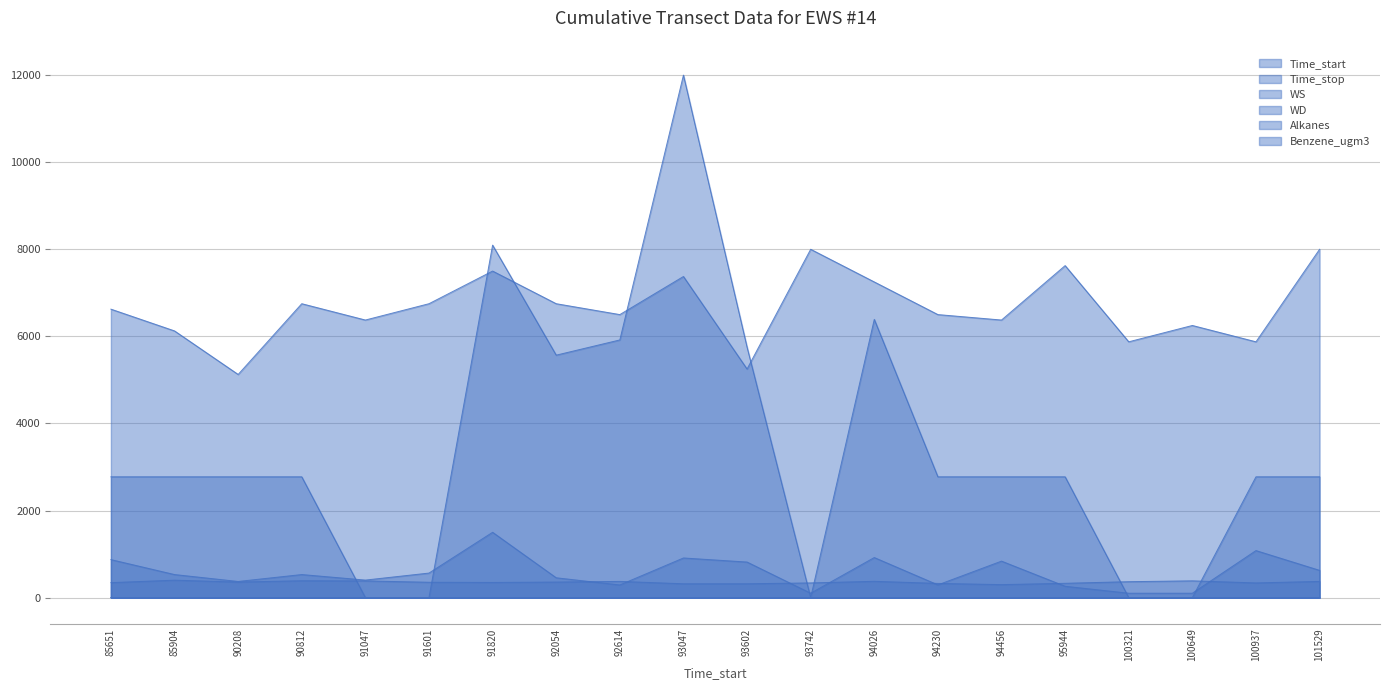

What is the sum of all WS values?

132875.0